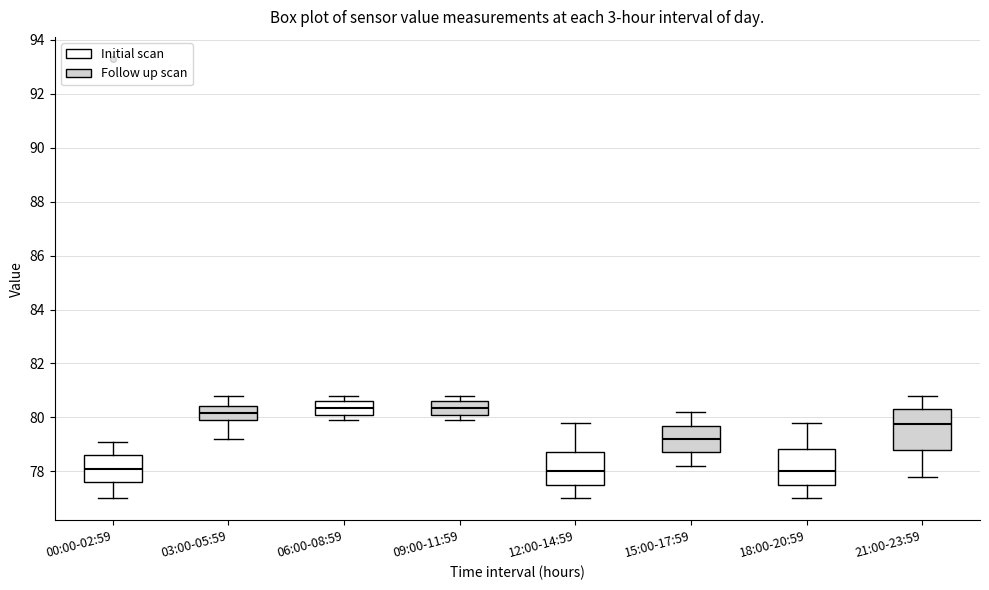

Where does the median line of the box for 12:00-14:59 sit on the y-axis? The values are not printed on the chart, so give them approximately, as read against the axis.

78.0